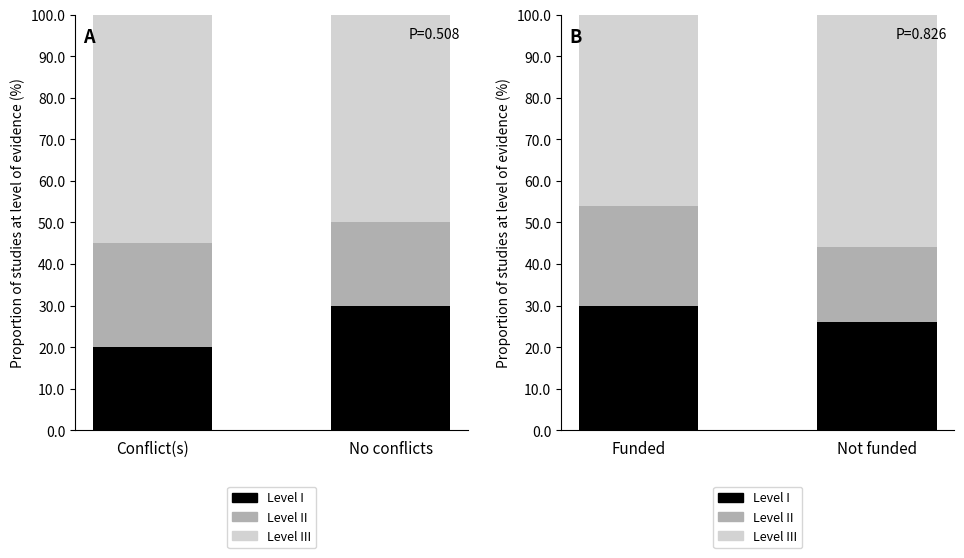

Which series has the largest range (max minus min)?

Level III